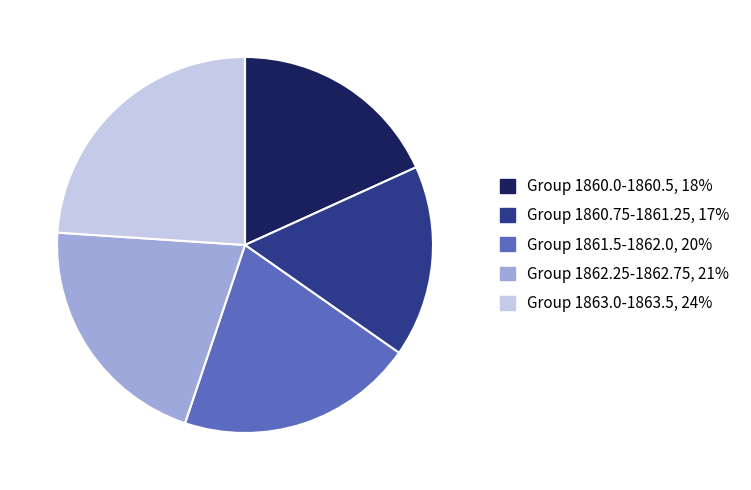

Does any single category account for the majority?

No